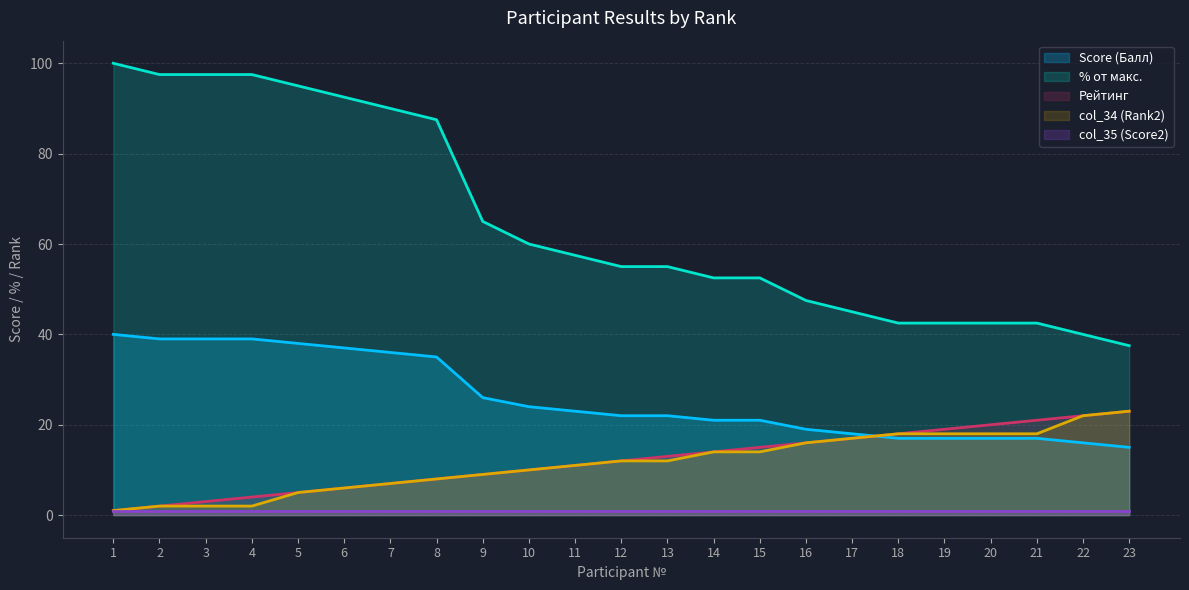

True or false: col_34 (Rank2) and % от макс. cross at least once.

False